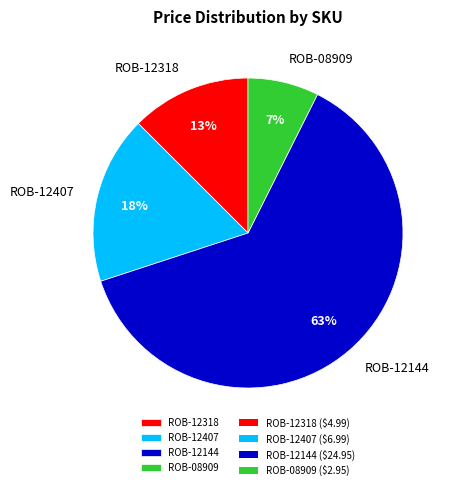

Is it true that ROB-12318 is 21% of the pie?

False